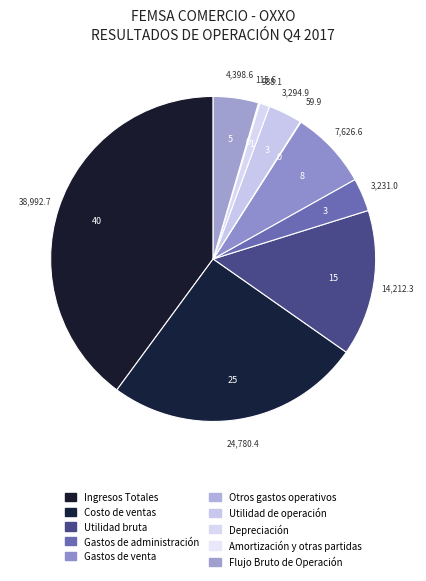

What is the ratio of the value at Gastos de venta to the value at Costo de ventas?

0.3